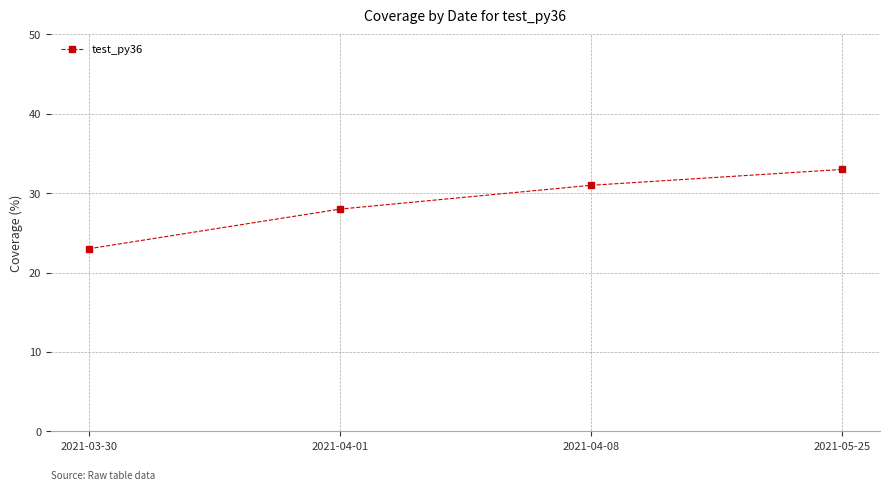

How many data points are less than 31?

2